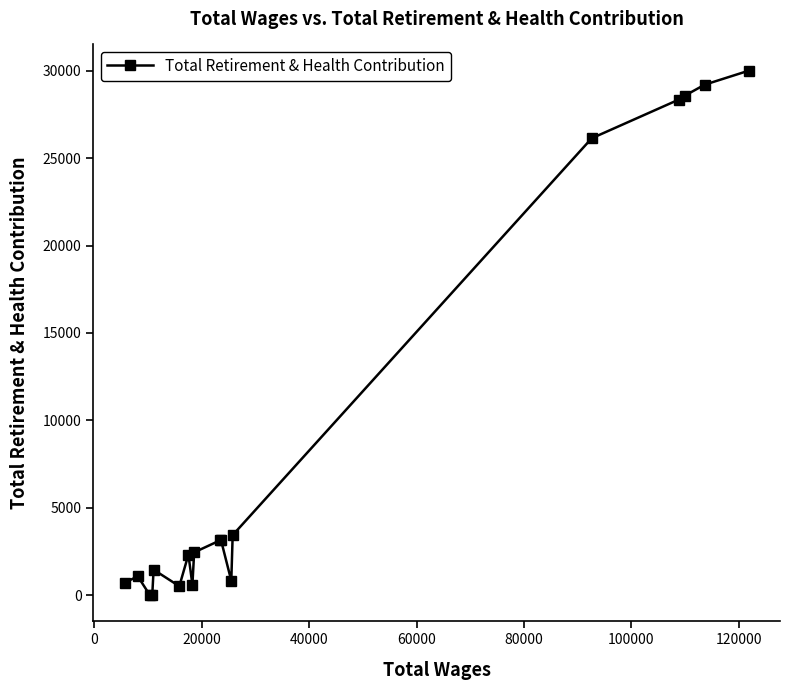

What is the maximum value shown in the chart?

30013